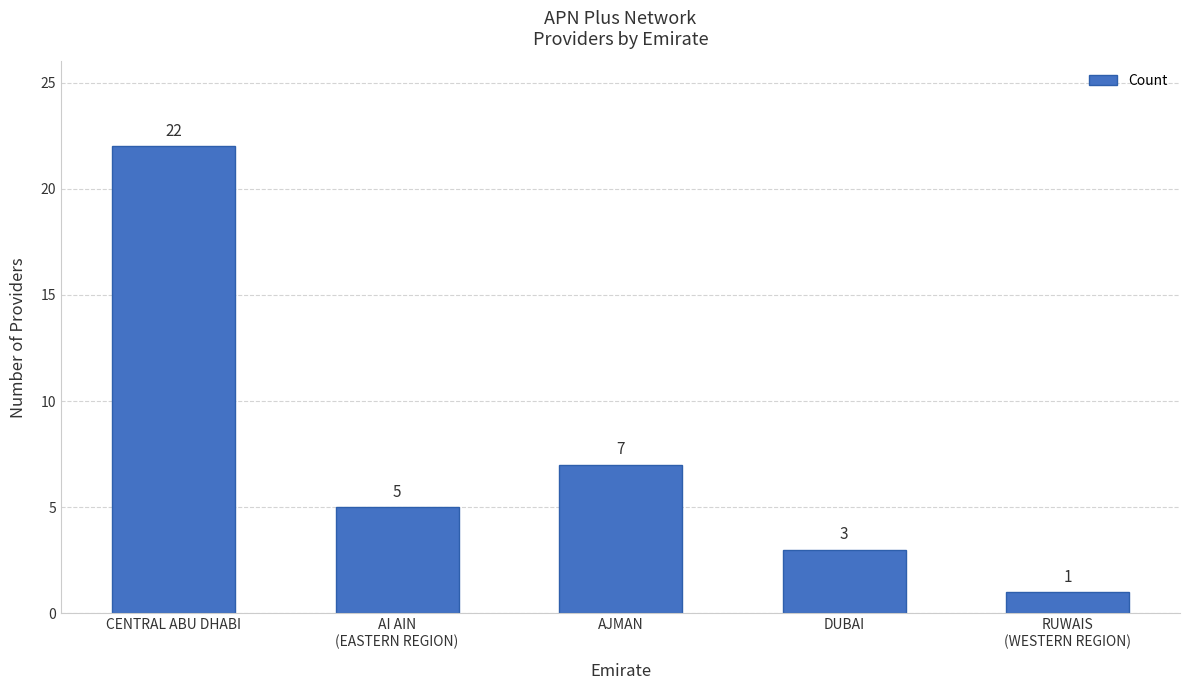

Are the bars grouped side by side (vs. stacked)?

No